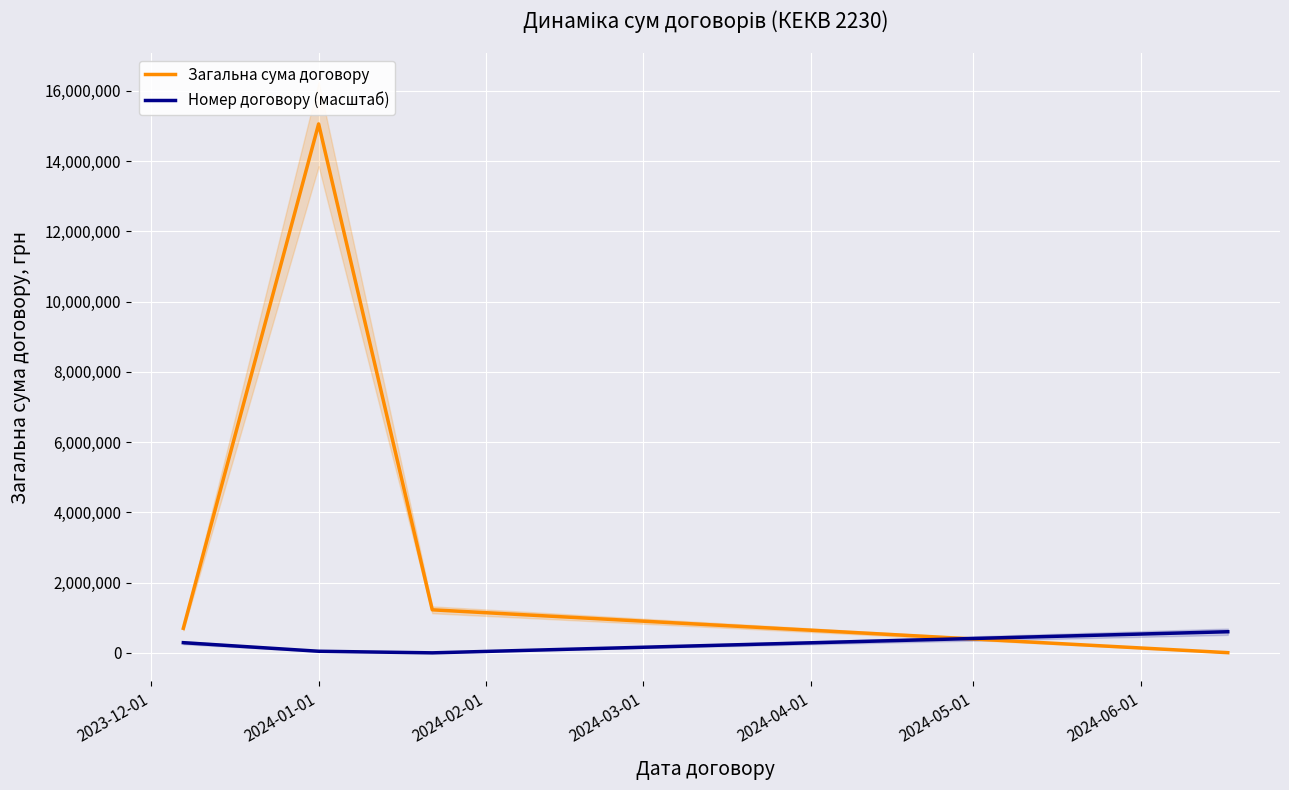

True or false: Номер договору (масштаб) and Загальна сума договору cross at least once.

True